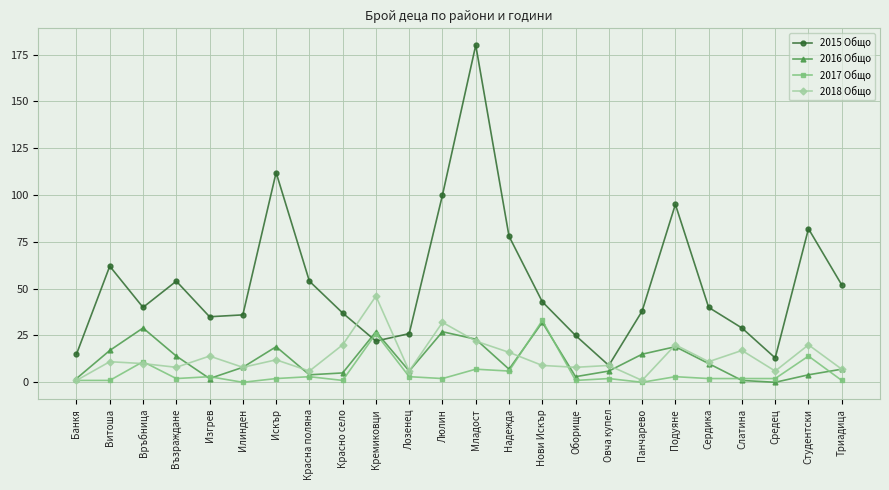

At which category does 2018 Общо reach its first local valley?

Възраждане